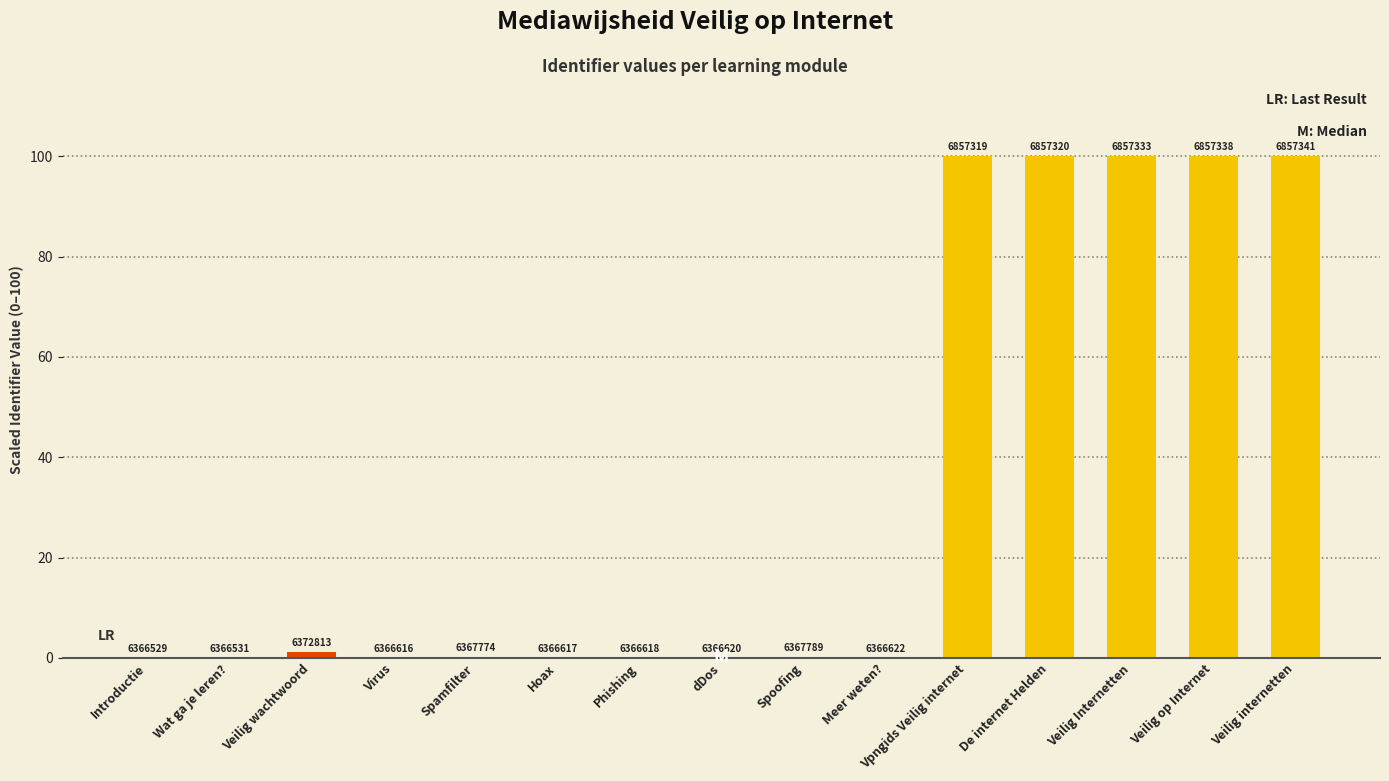

How many distinct data groups are displayed?

1